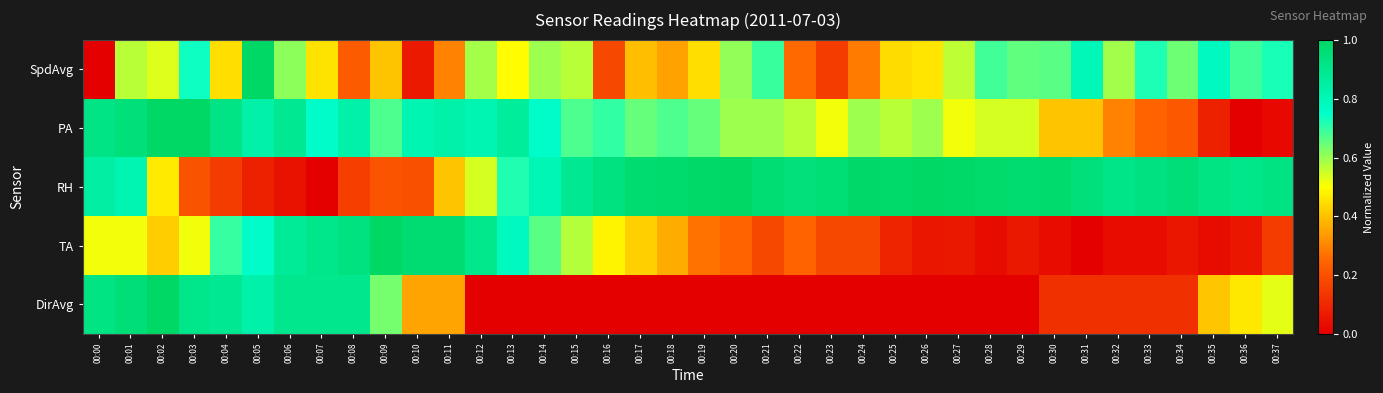

At how many categories does at least one series exceed 0?

38